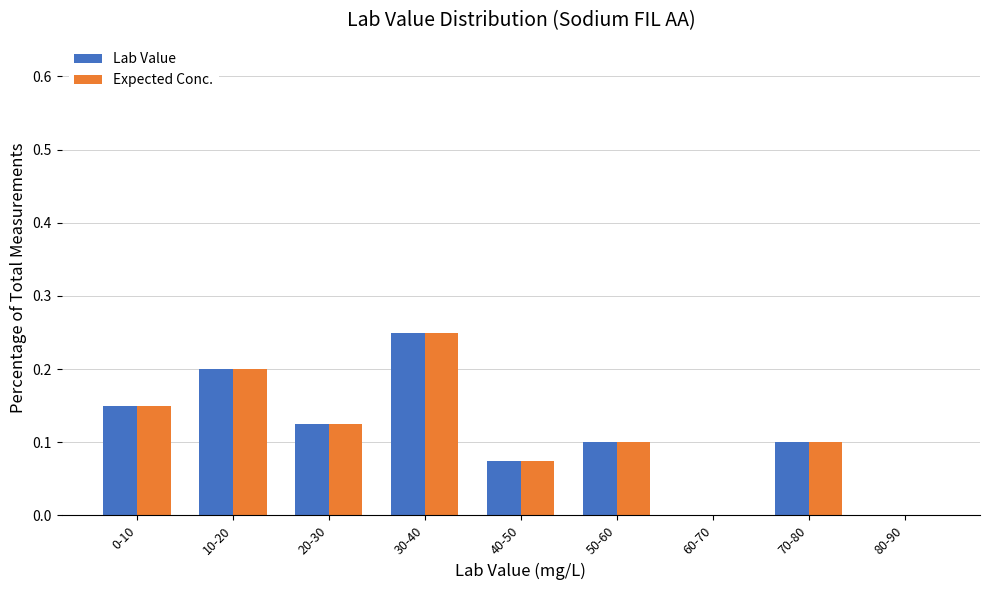

What is the sum of the Expected Conc. values at 70-80 and 10-20?

0.3